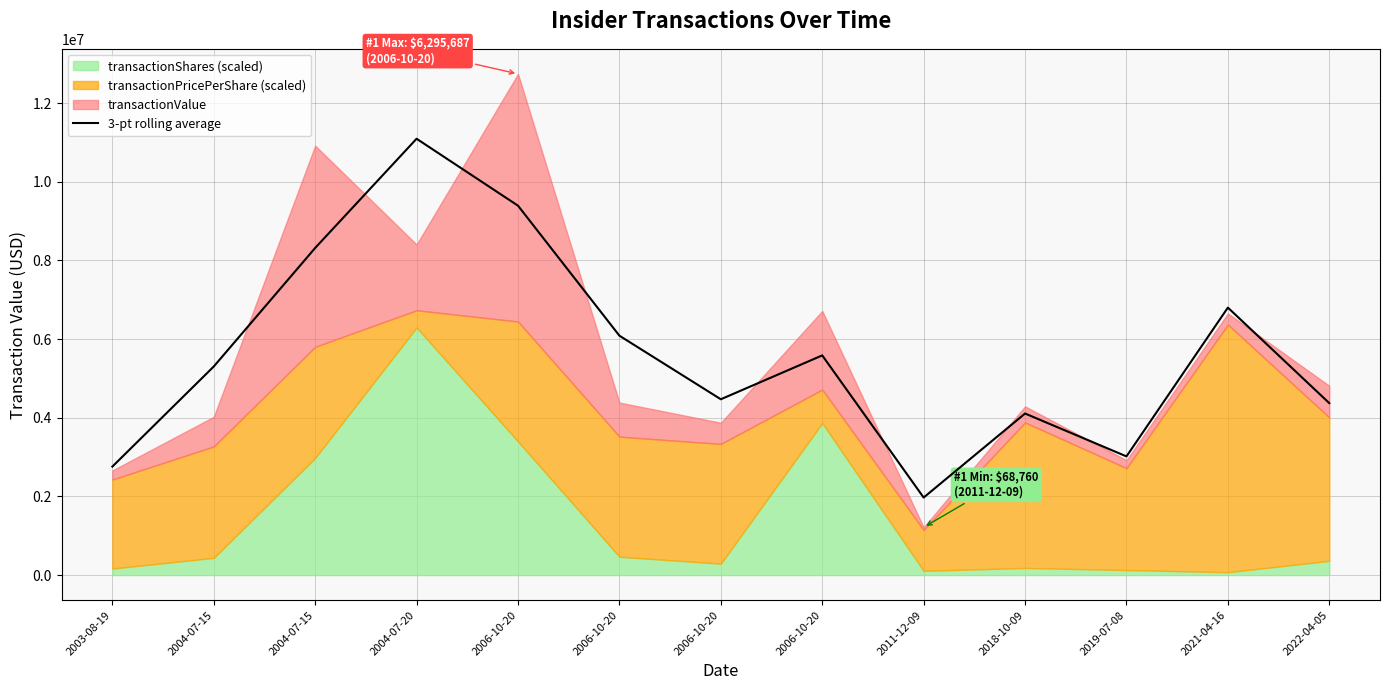

What is the label of the 5th point from the right?

2011-12-09